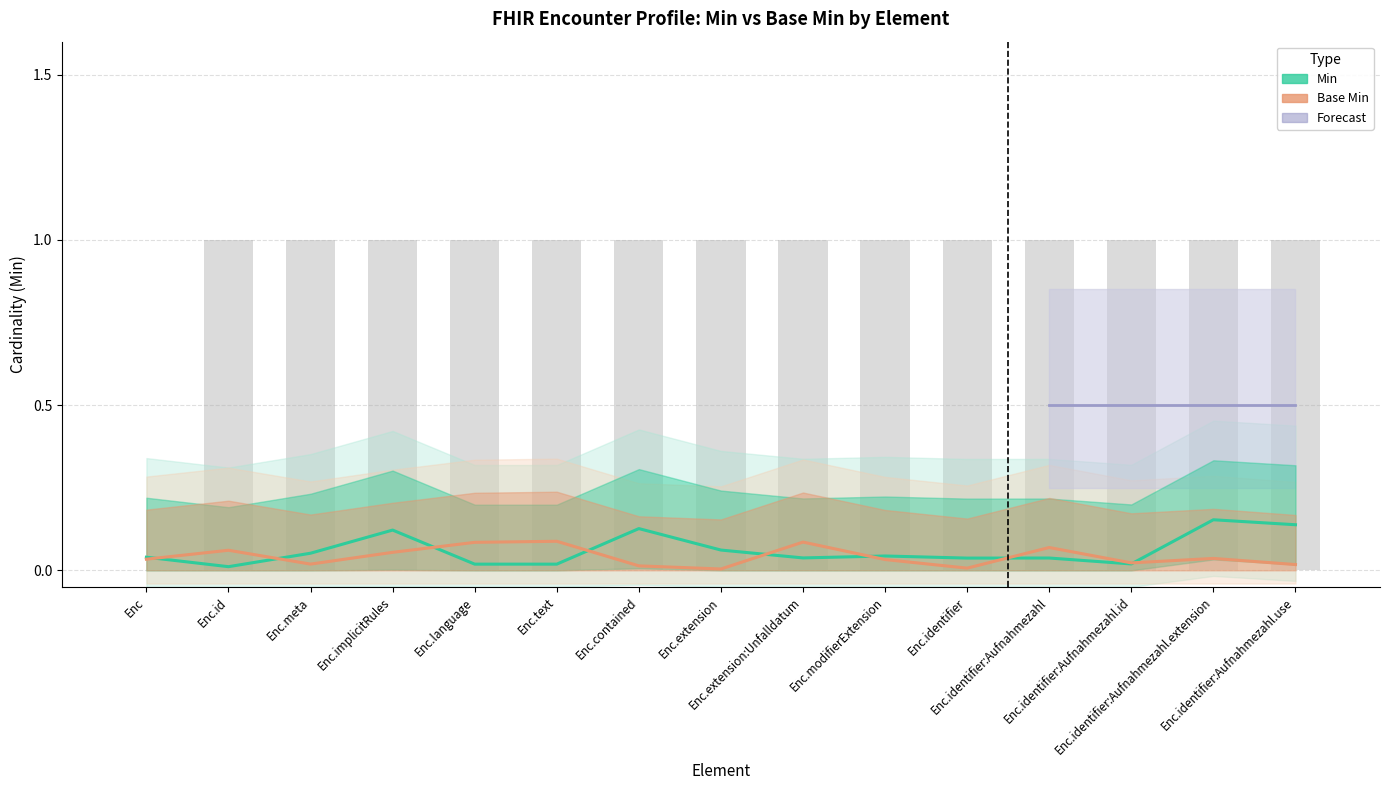

Which label corresponds to the smallest value in the chart?

Enc.extension